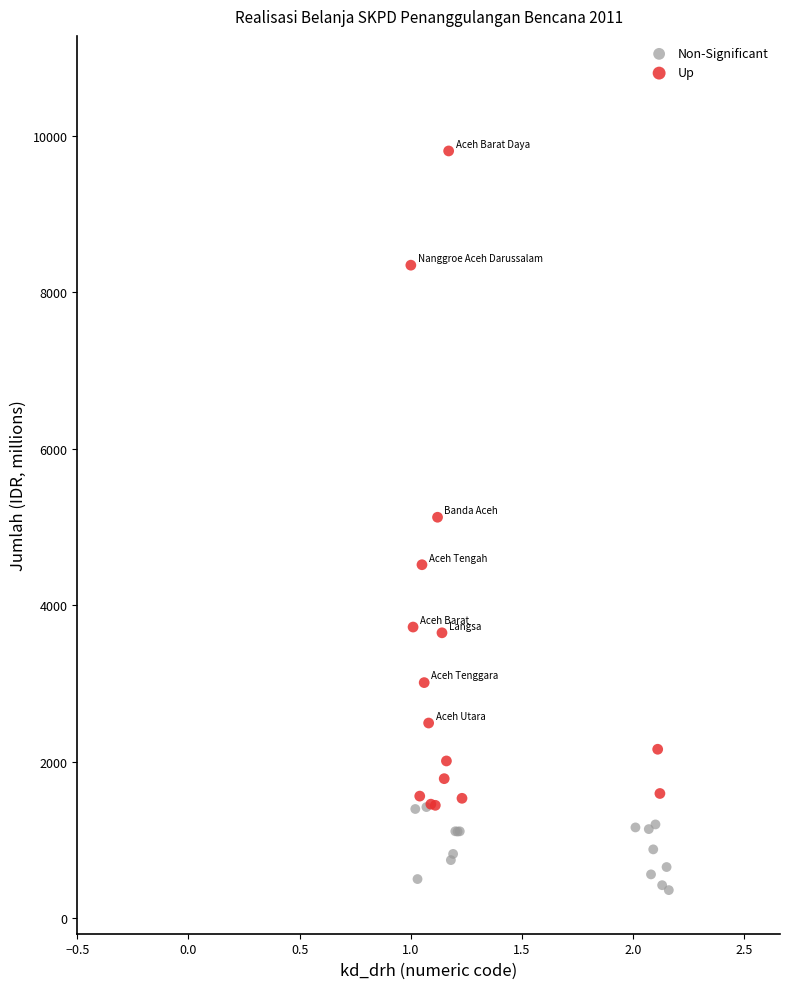

Which series has the largest Y range (max minus min)?

Up